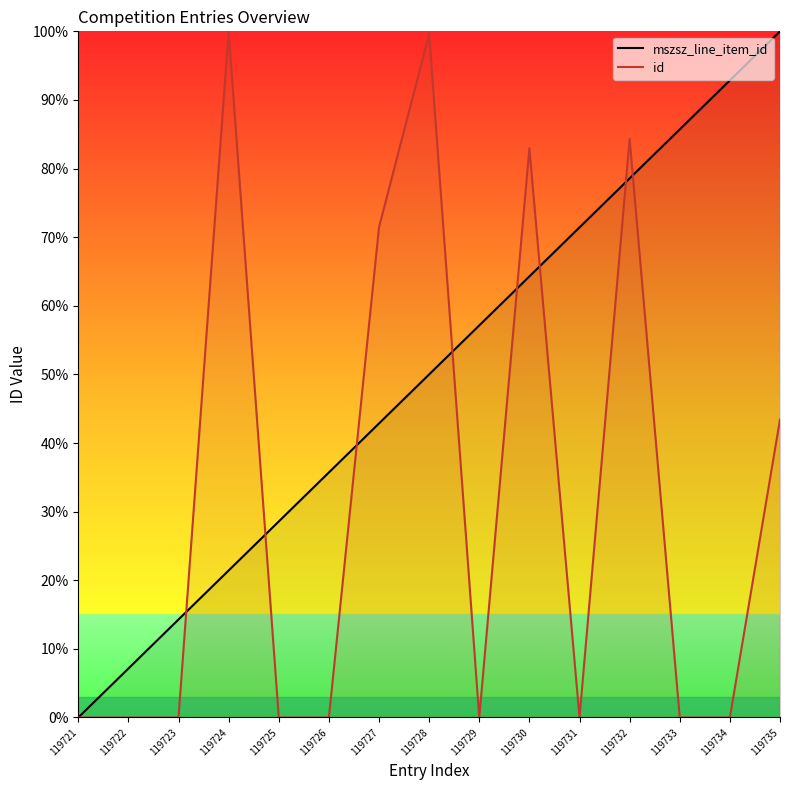

Where is mszsz_line_item_id nearest to the value 50?

119728